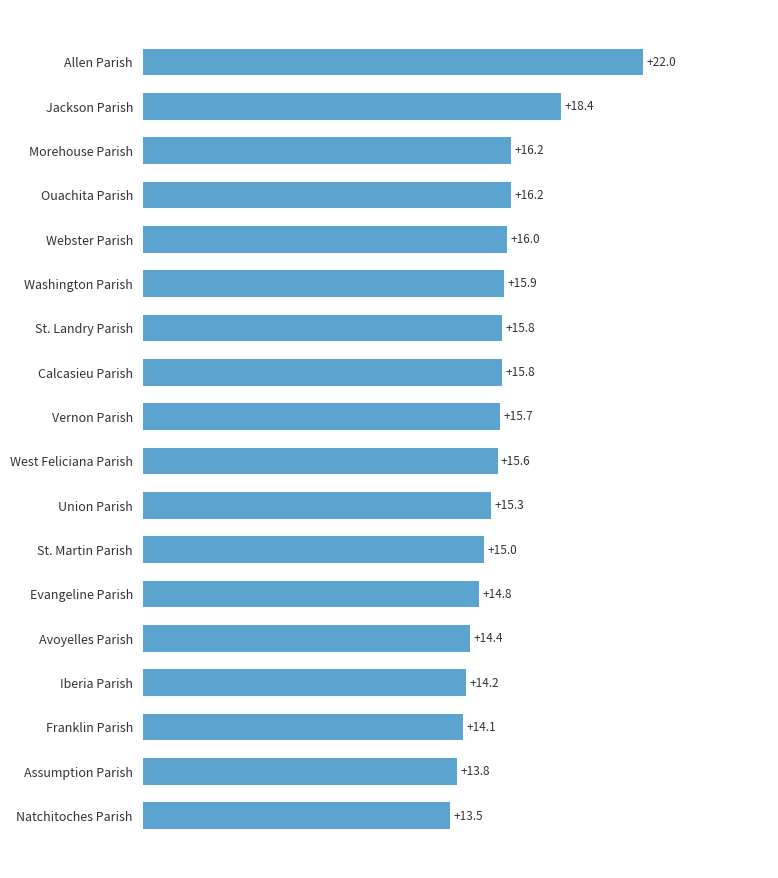

Does the chart contain any negative values?

No